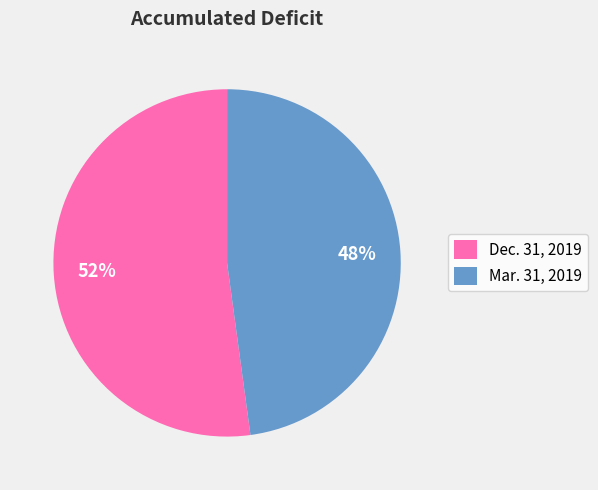

Count the number of slices in the pie.

2